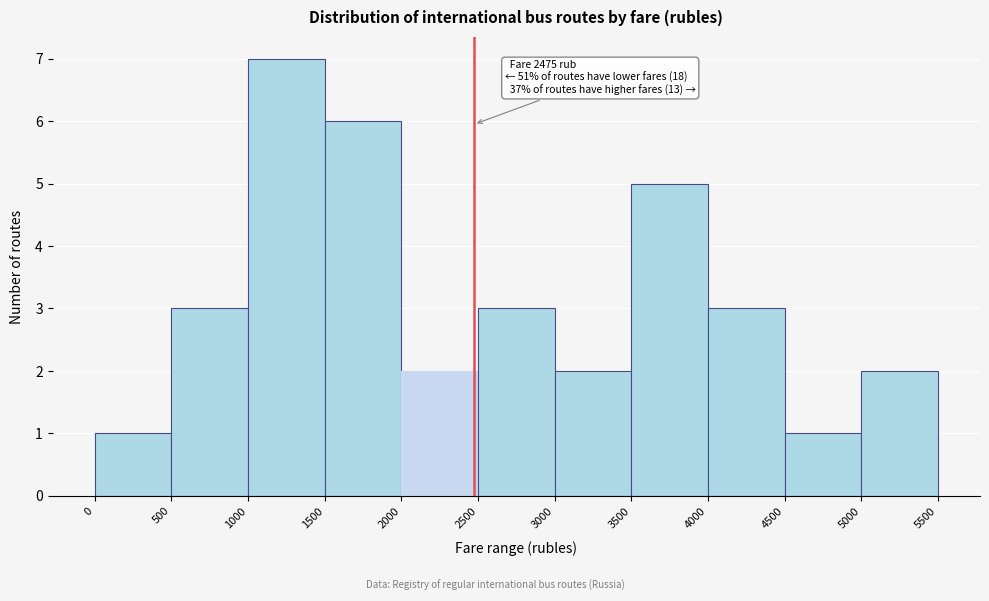

Which range on the x-axis has the tallest bar?

1000 to 1500